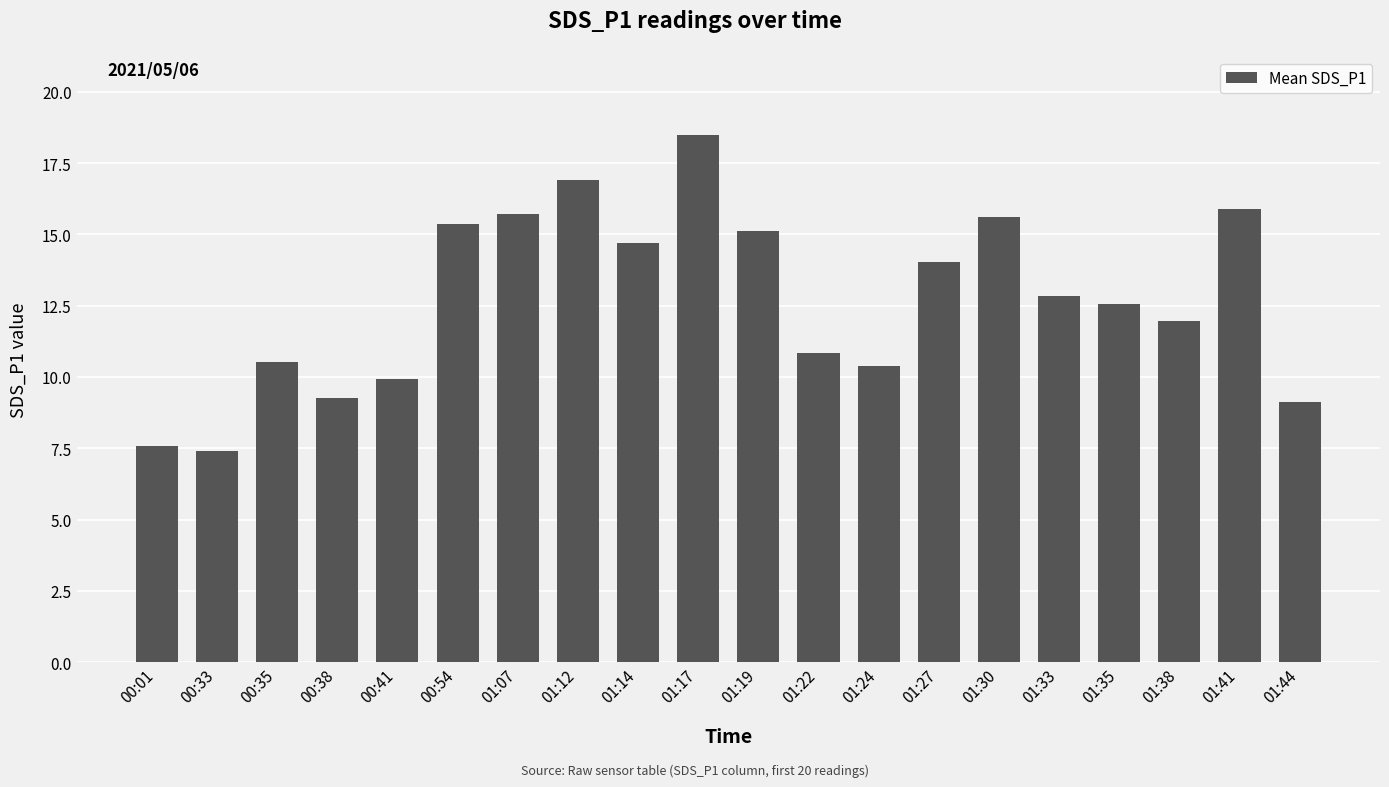

What is the difference between the maximum and minimum values?

11.1